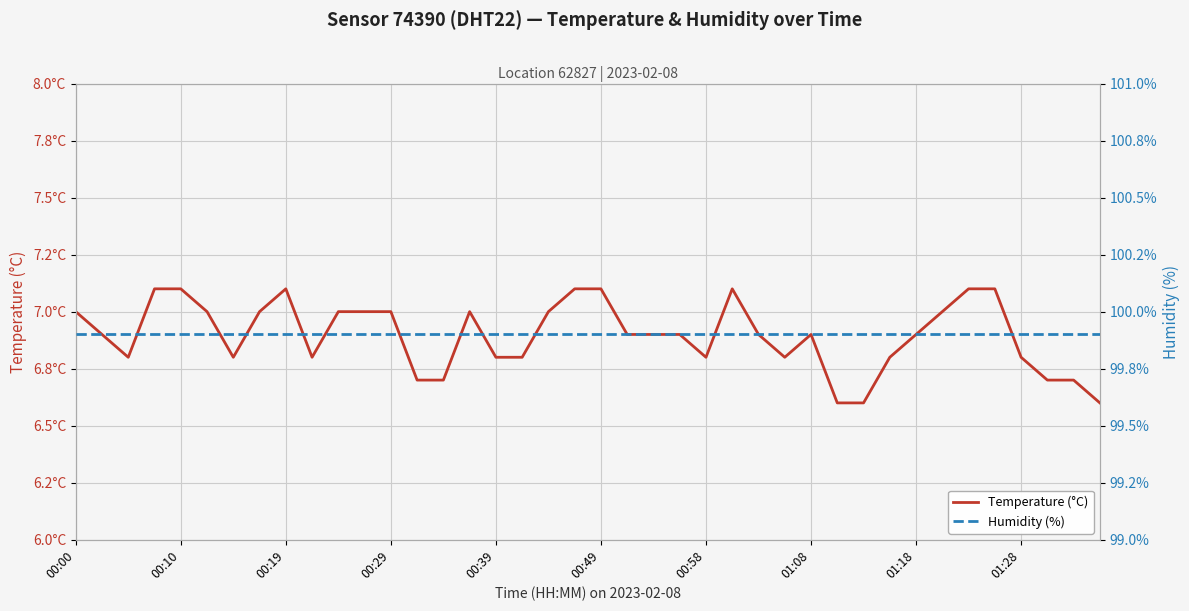

List the series in order of their overall mean, highest first.

Humidity (%), Temperature (°C)